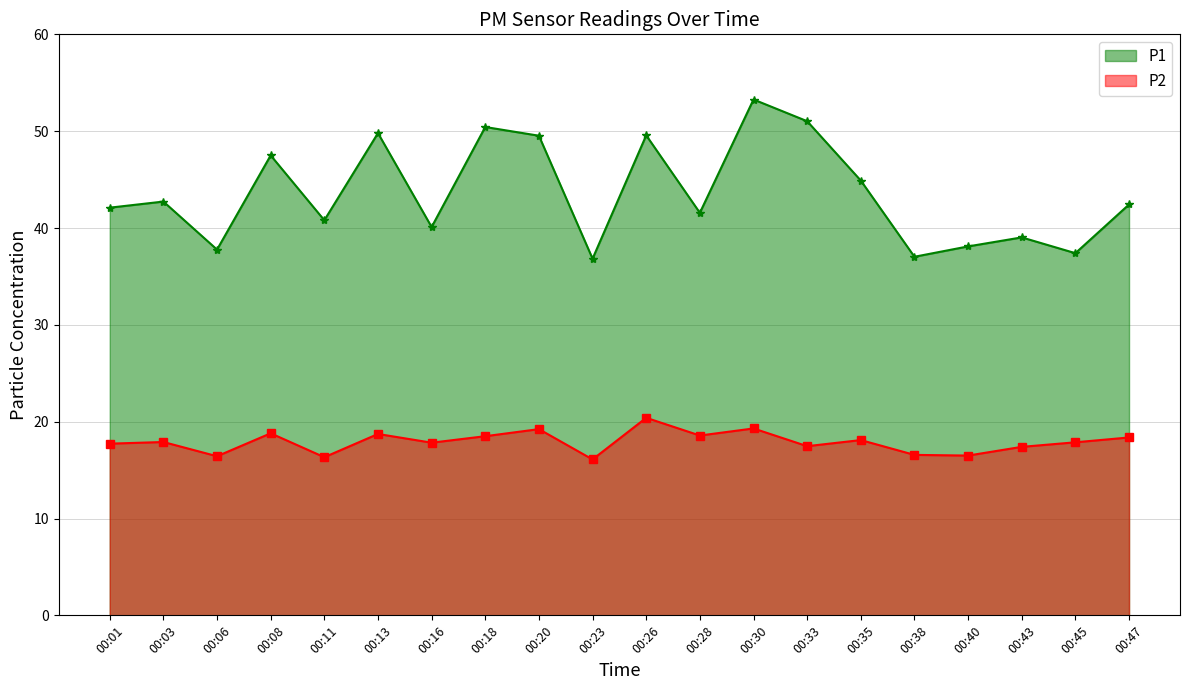

What is the difference between the maximum and minimum values in the P2 series?

4.3